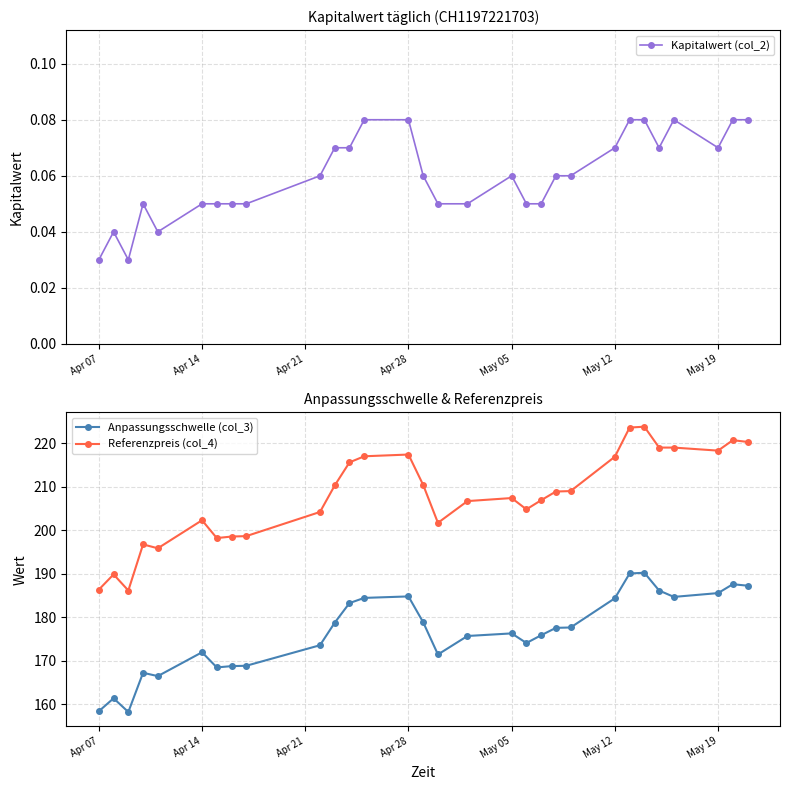

True or false: Referenzpreis (col_4) has more than 0 points higher than both neighbors.

True